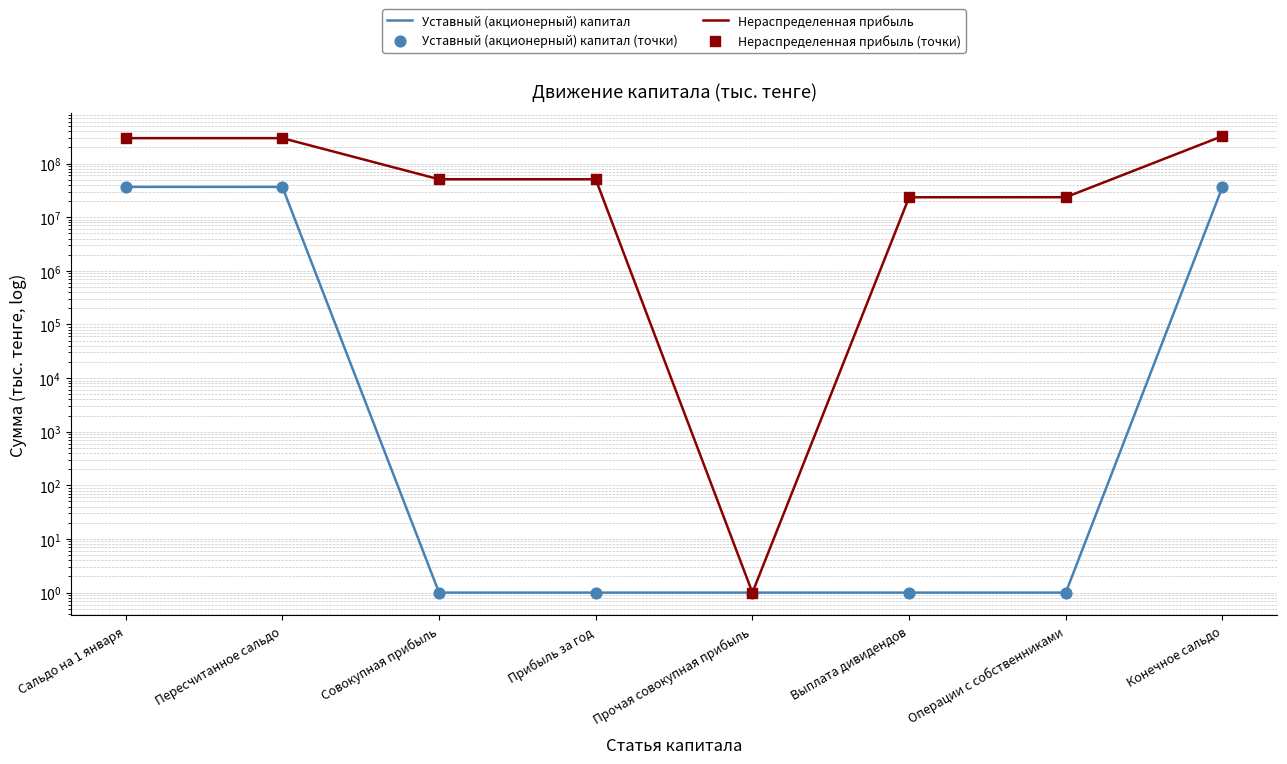

Is the value of Нераспределенная прибыль at Операции с собственниками greater than the value of Уставный (акционерный) капитал (точки) at Прочая совокупная прибыль?

Yes